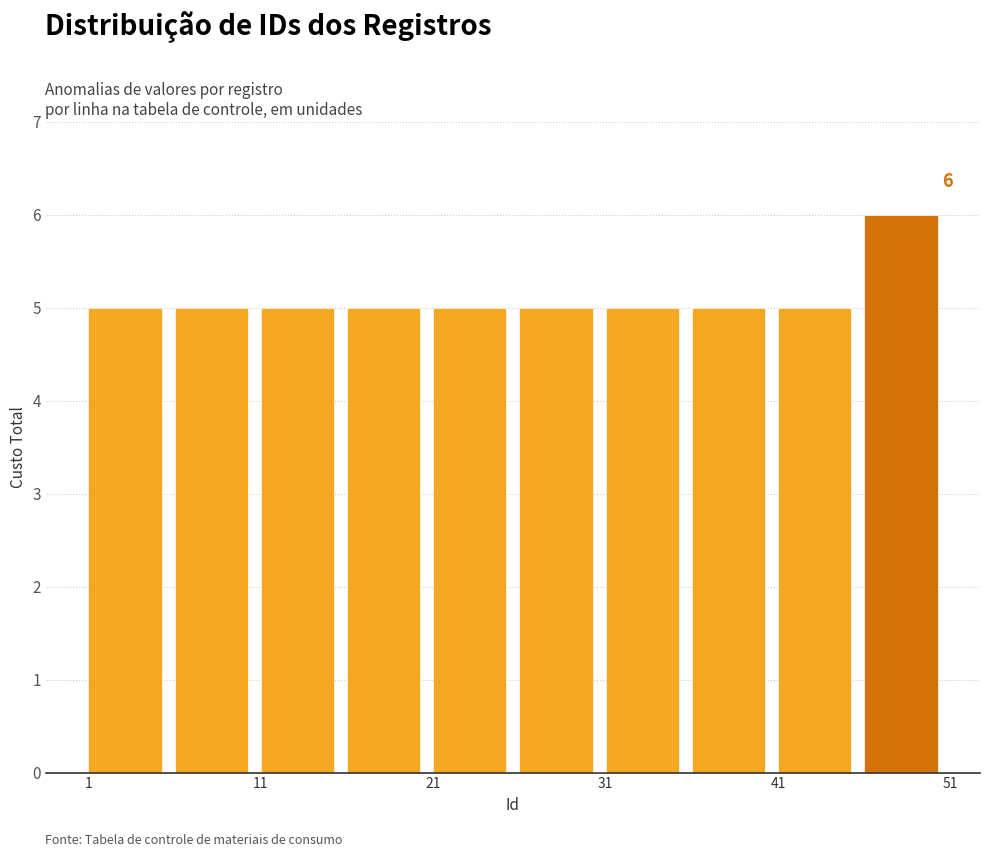

Which range on the x-axis has the tallest bar?

46 to 51